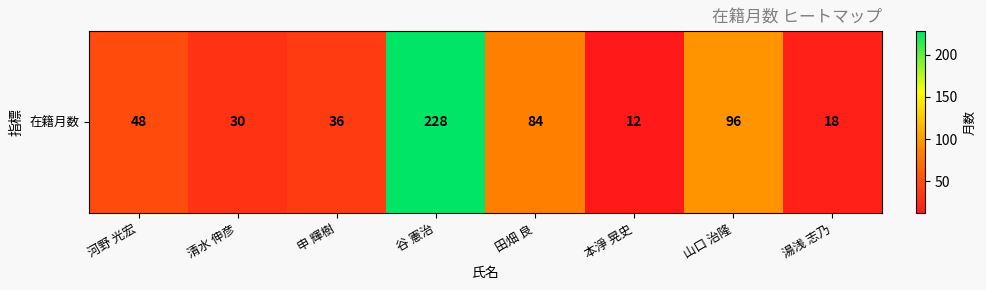

Reading right to left, transcribe all the data shown in this chart.

湯浅 志乃=18	山口 治隆=96	本淨 晃史=12	田畑 良=84	谷 憲治=228	申 輝樹=36	清水 伸彦=30	河野 光宏=48